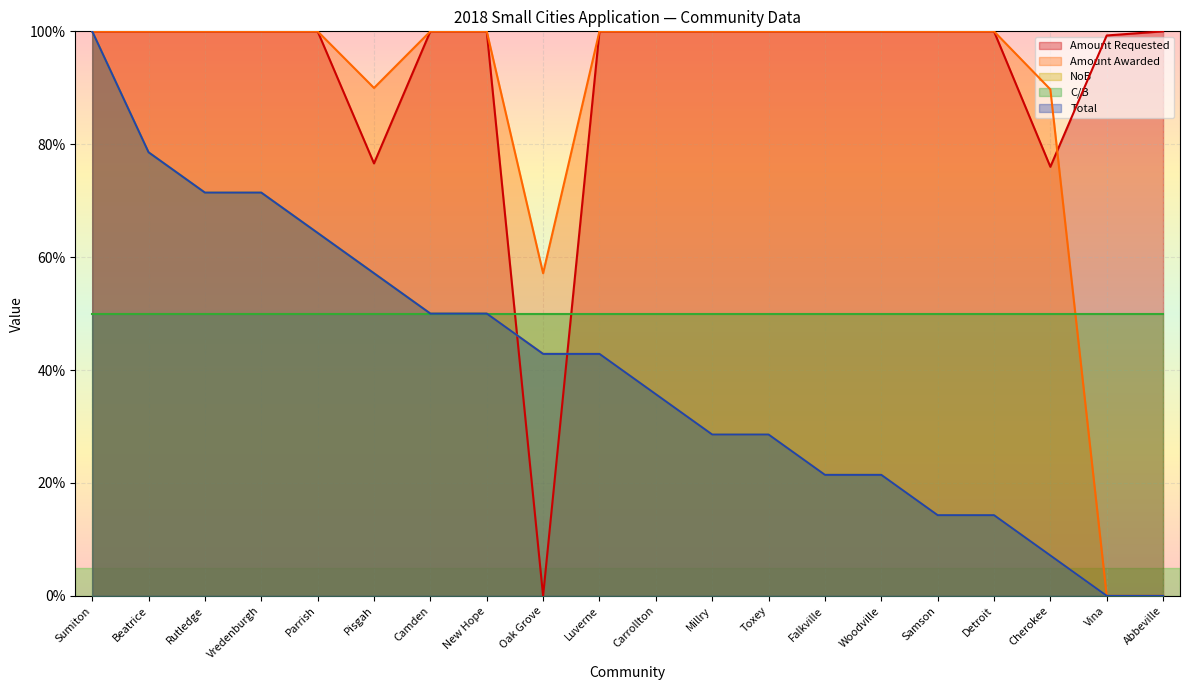

What is the average value of the Total series?

40.0